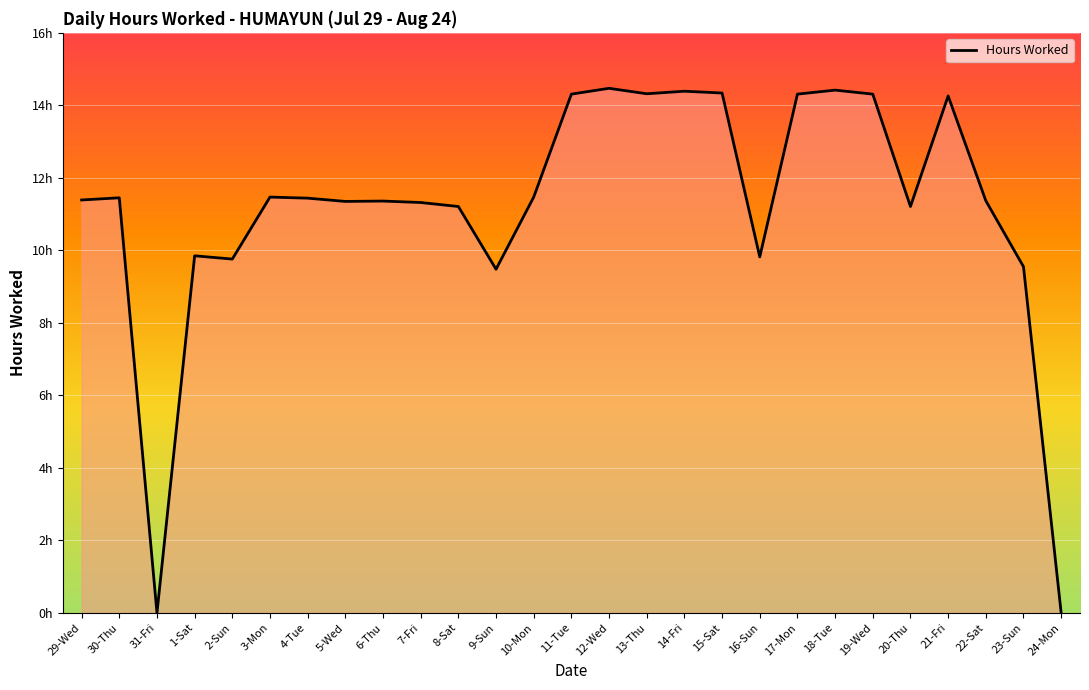

What position from the right is 16-Sun?

9